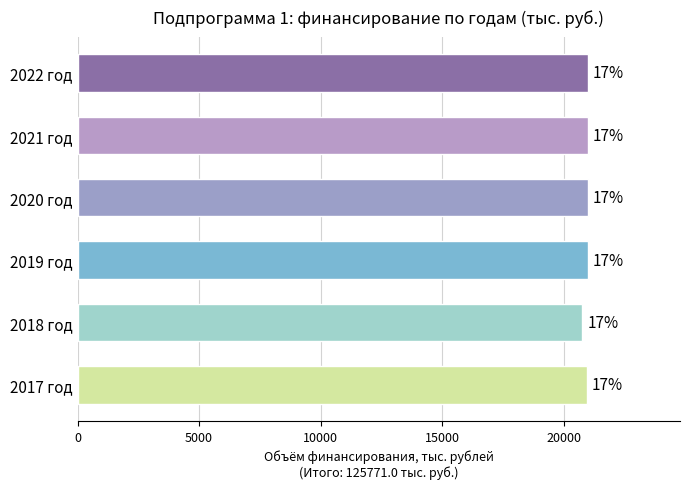

Are the bars horizontal?

Yes